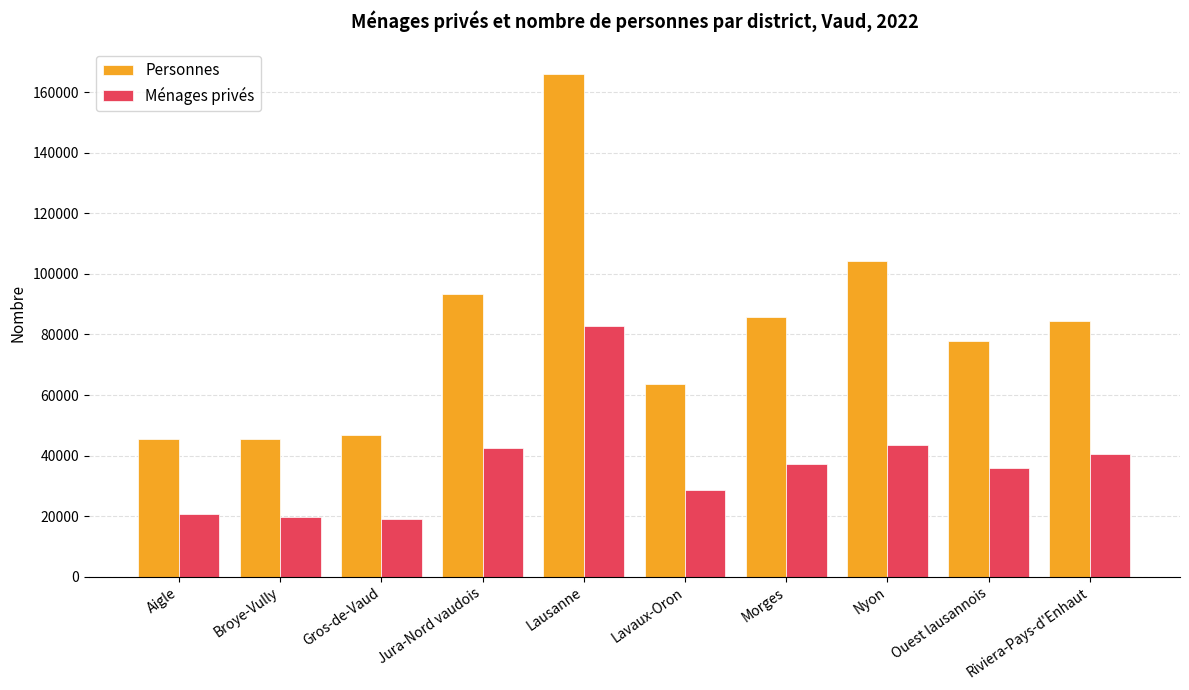

Are the bars horizontal?

No